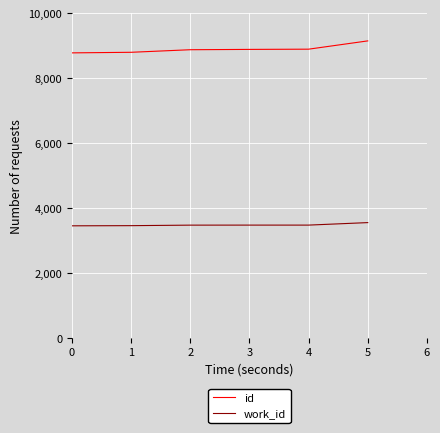

What is the approximate value of id at 0?

8776